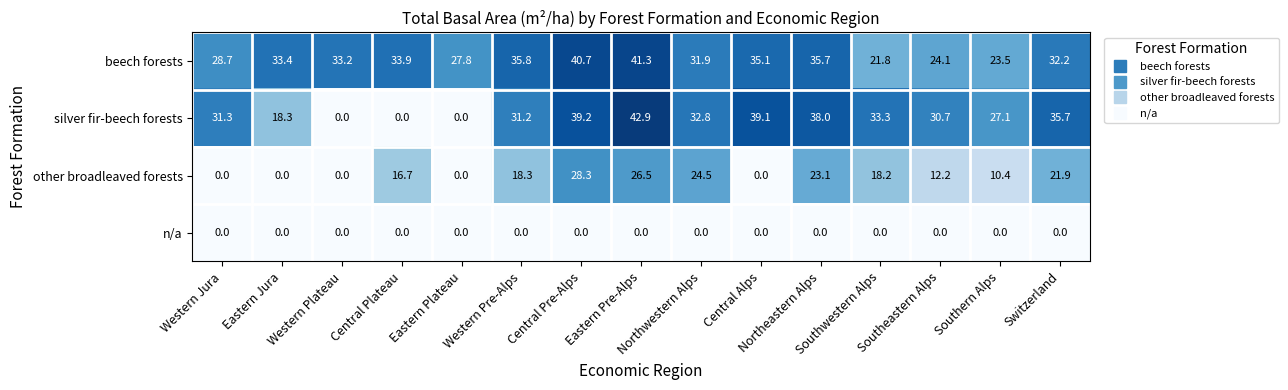

What is the total value across all series at Central Plateau?

50.6